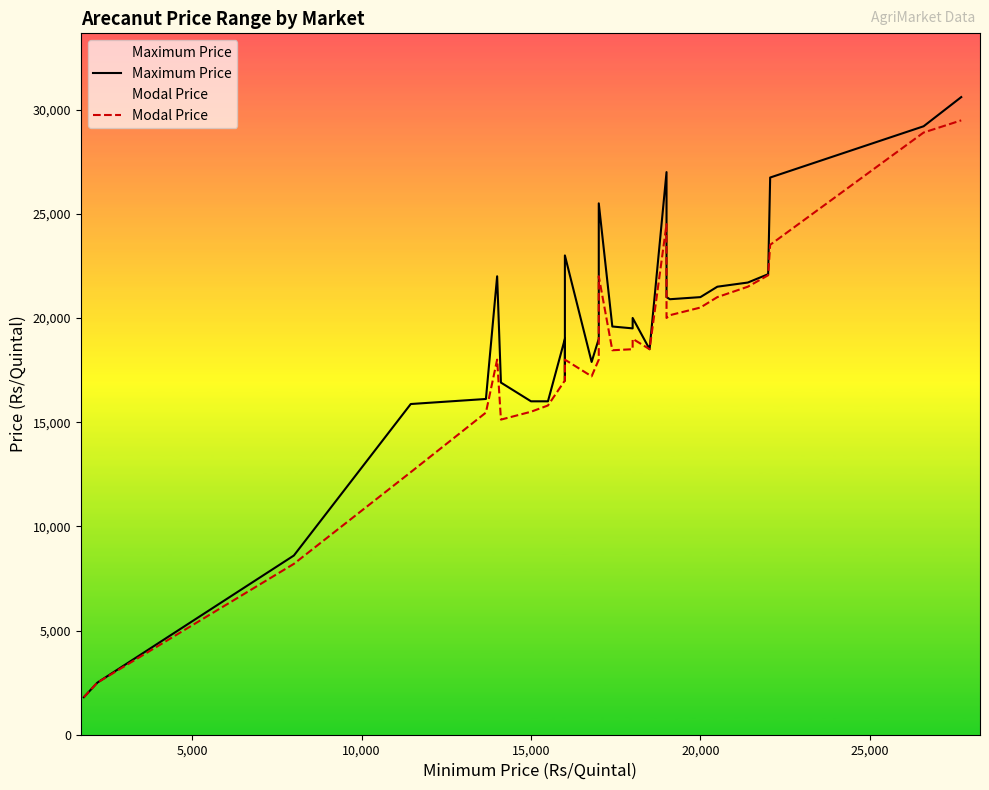

Reading left to right, transcribe all the data shown in this chart.

Maximum Price: 1800	2500	8600	15870	16112	22000	16899	16000	16000	19000	17000	23000	17889	19000	25500	19590	19500	20000	18500	27000	21000	20899	21000	21500	21700	22100	26739	29199	30599
Modal Price: 1800	2500	8200	12600	15459	18000	15122	15500	15800	17000	17000	18000	17199	18000	22000	18450	18500	19000	18500	24500	20000	20133	20500	21000	21500	22050	23509	28899	29482